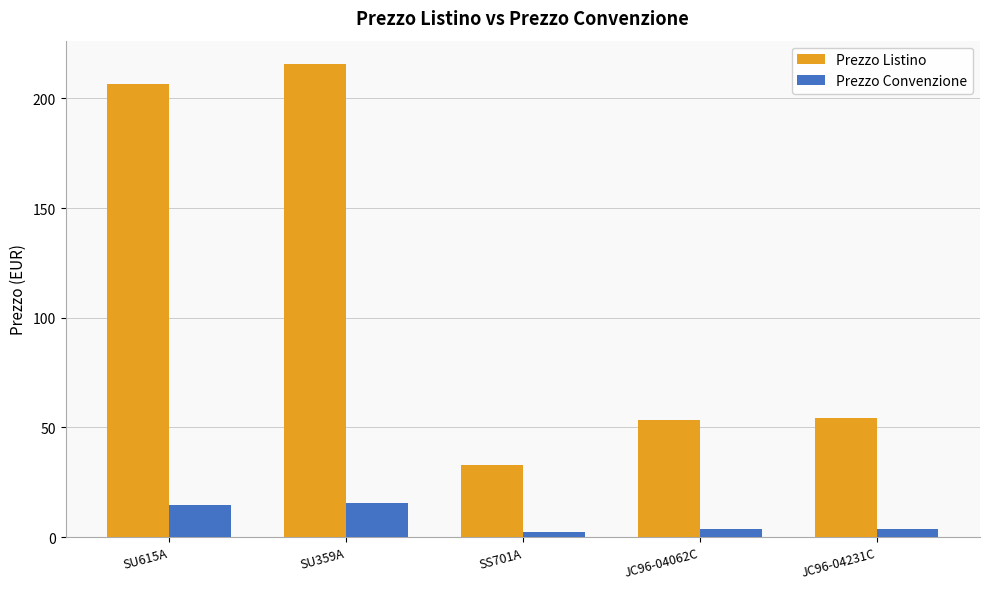

What is the maximum value for Prezzo Listino?

215.5